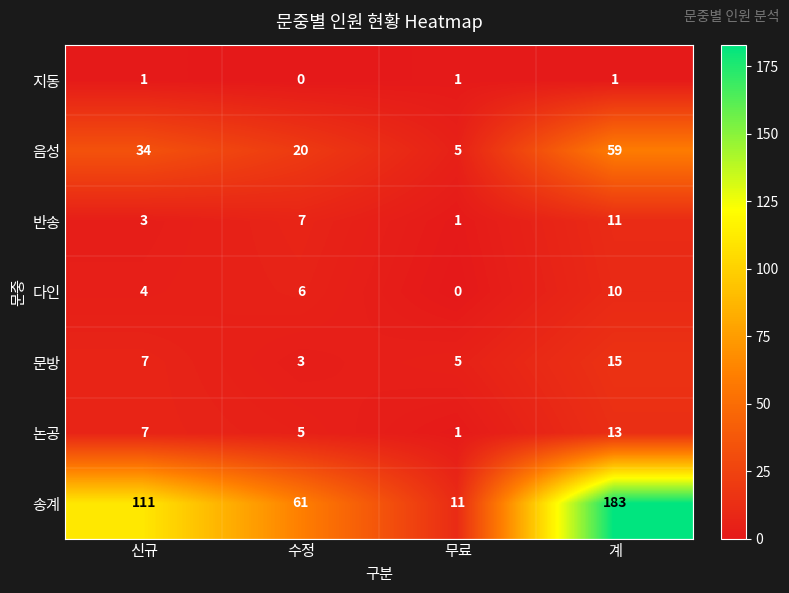

Count the 지동 values in the range 1 to 2.

3